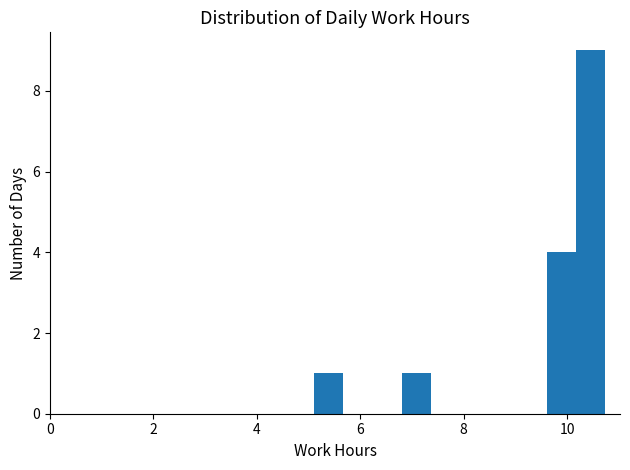

Around what value on the x-axis is the tallest bar? Give the approximate position of its centre, as read against the axis.

10.4